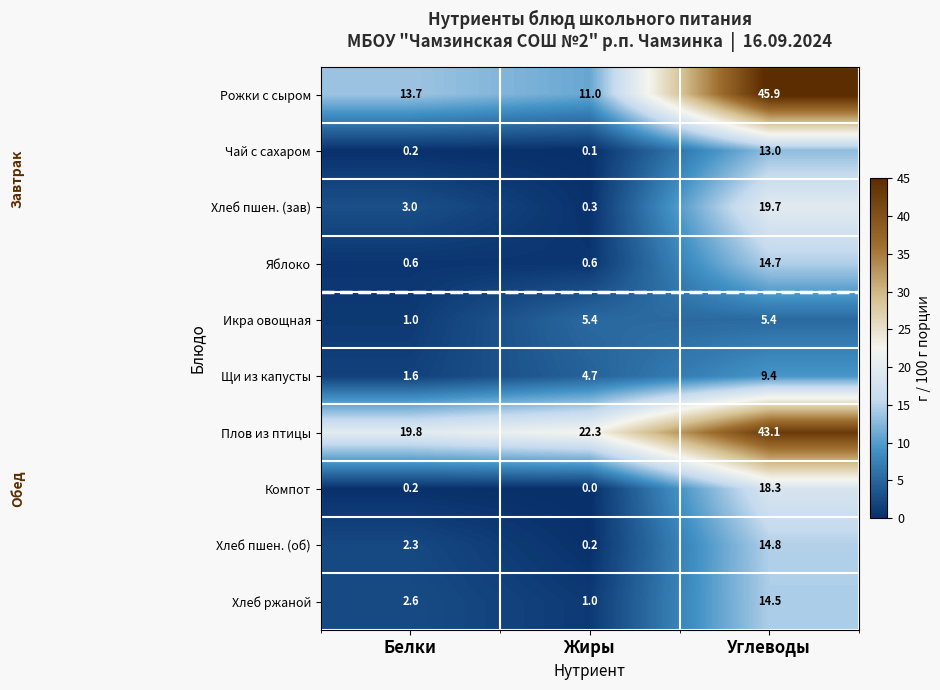

What is the average value of the Компот series?

6.2